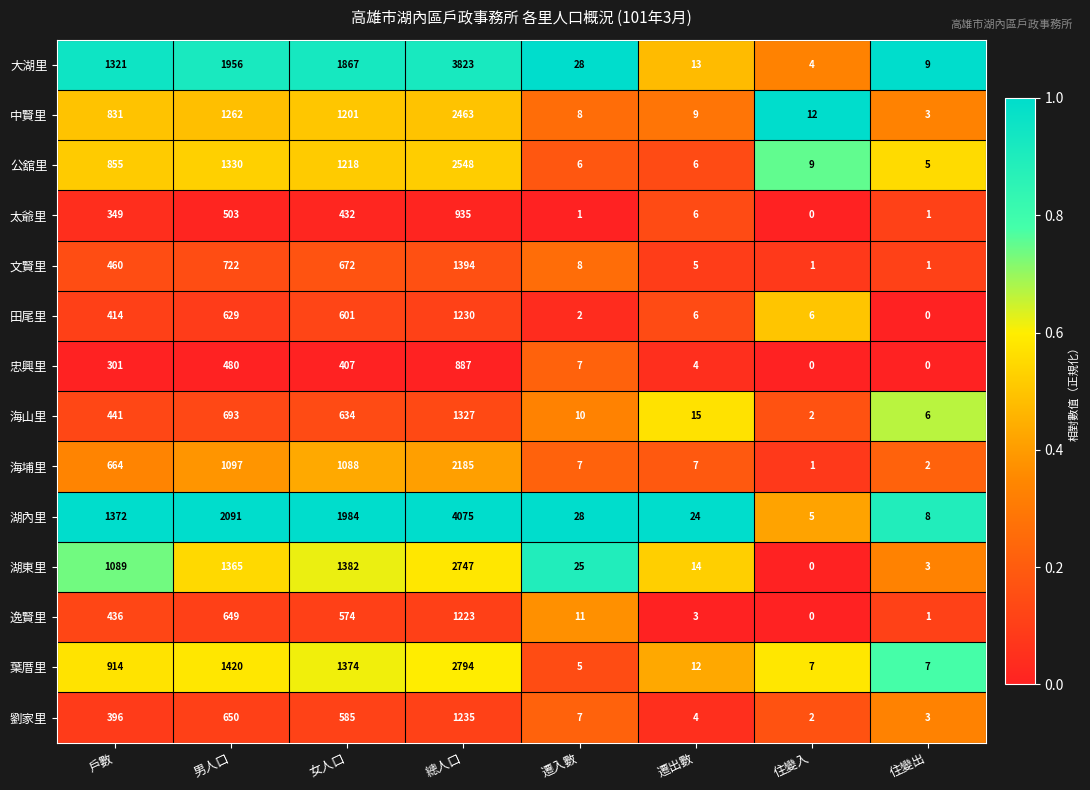

What is the maximum value shown in the chart?

4075